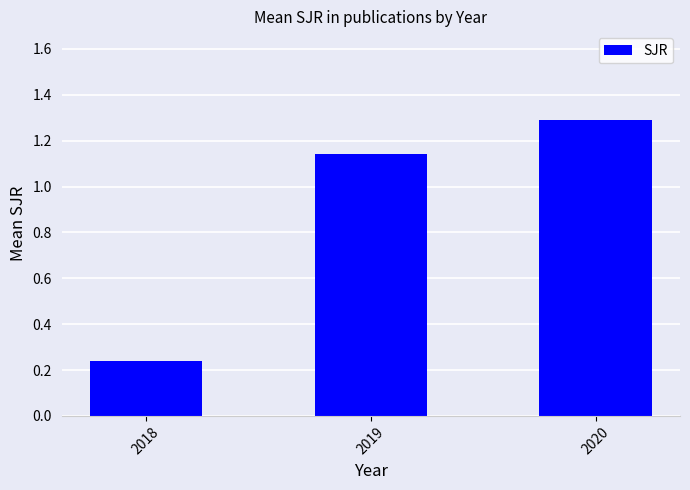

Rank the categories by value from lowest to highest.

2018, 2019, 2020